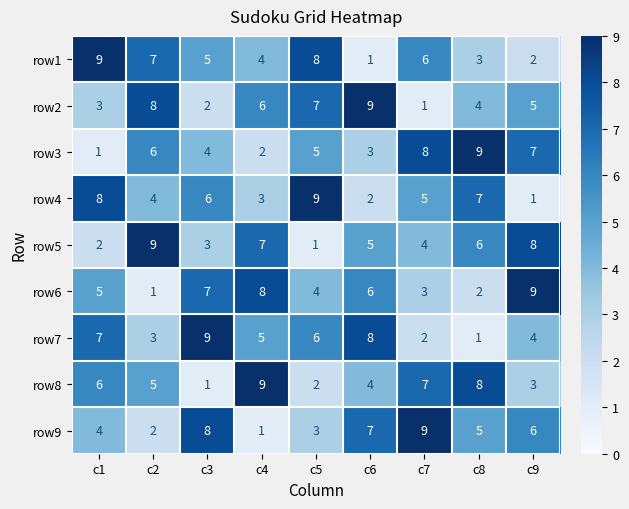

How many values in the row1 series are below 5?

4